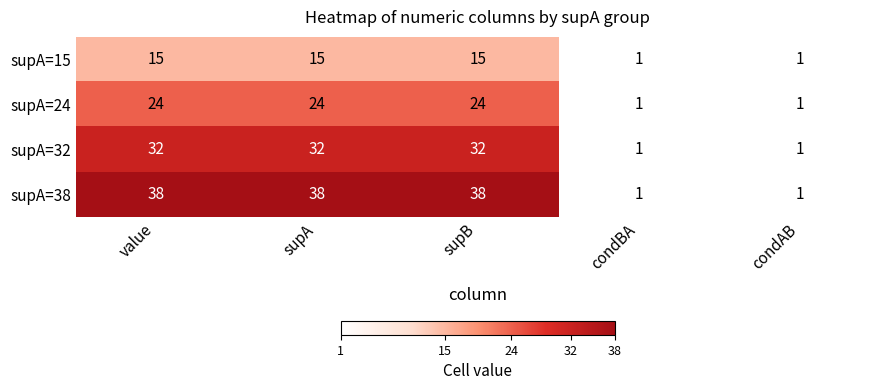

Between supB and condBA, which series saw the biggest shift?

supA=38